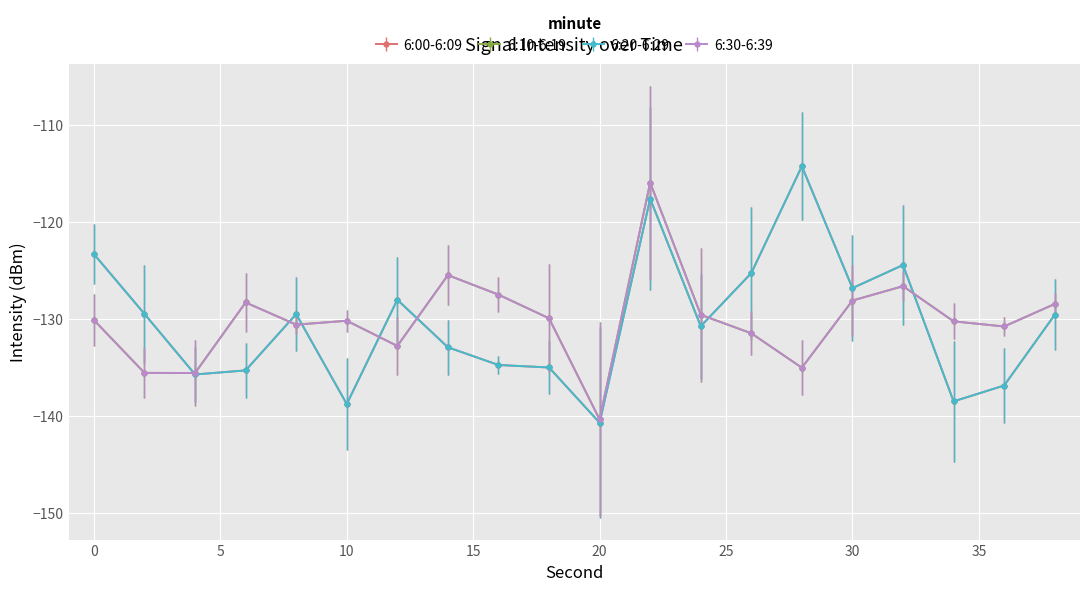

What is the difference between the maximum and minimum values in the 6:30-6:39 series?

24.4